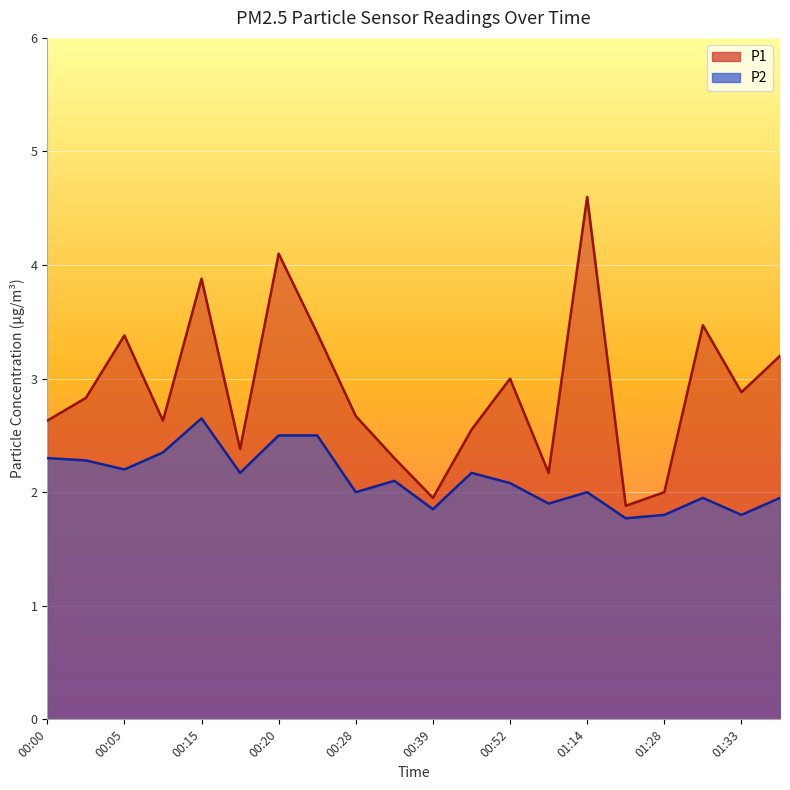

Where is P1 nearest to the value 3?

00:52